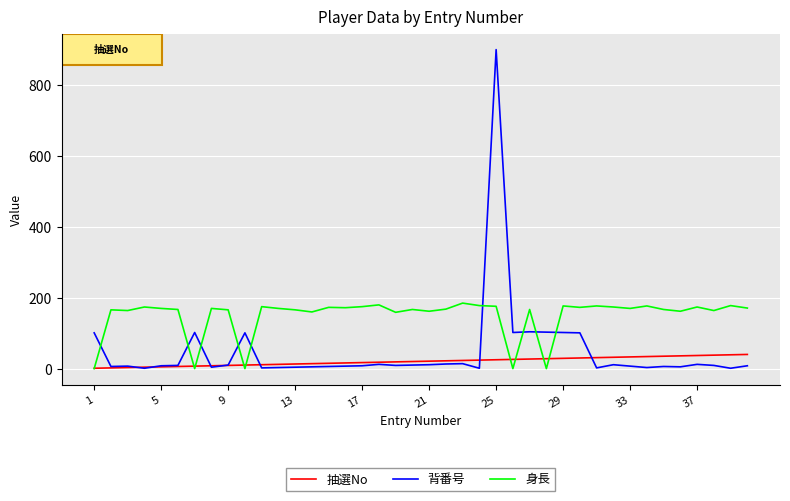

What is the maximum value for 身長?

185